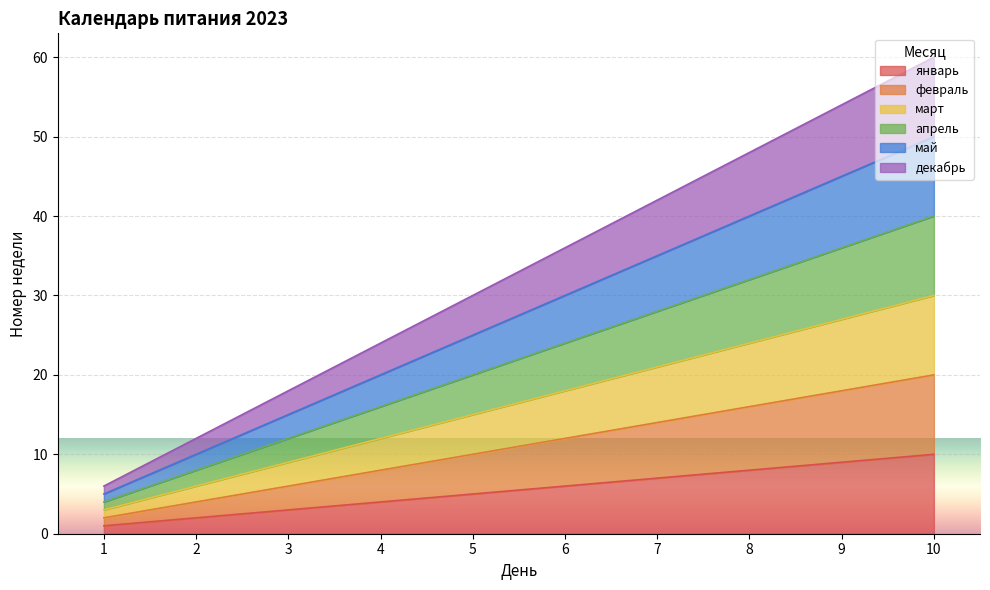

Which series changed the most between 3 and 9?

декабрь